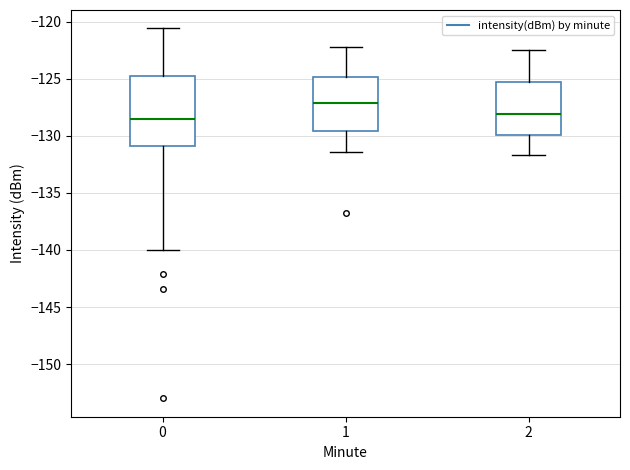

Which box is the tallest, from its lower edge to its upper edge?

0